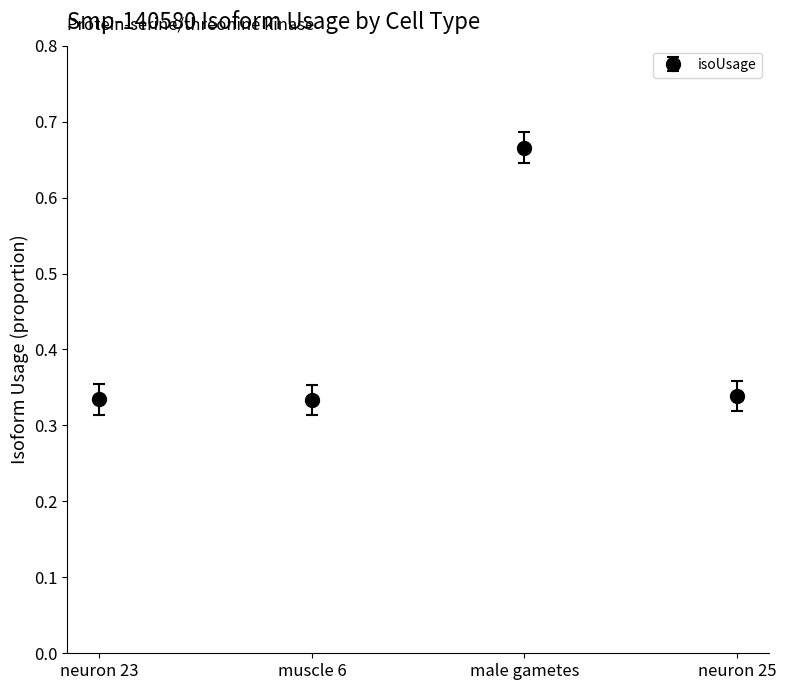

How many lines are shown in the chart?

1